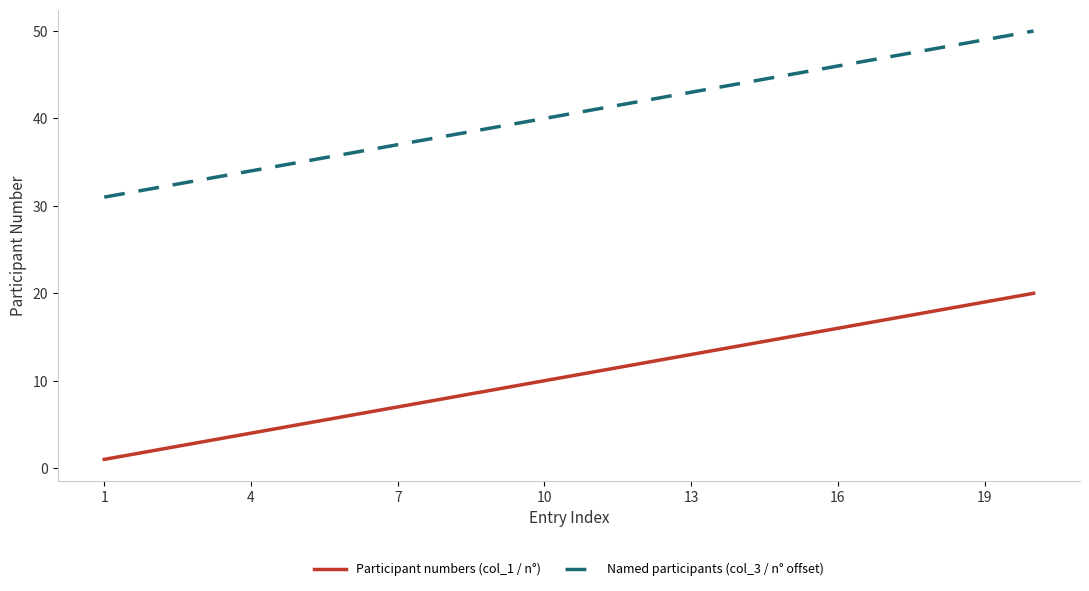

List the series in order of their peak value, lowest first.

Participant numbers (col_1 / n°), Named participants (col_3 / n° offset)